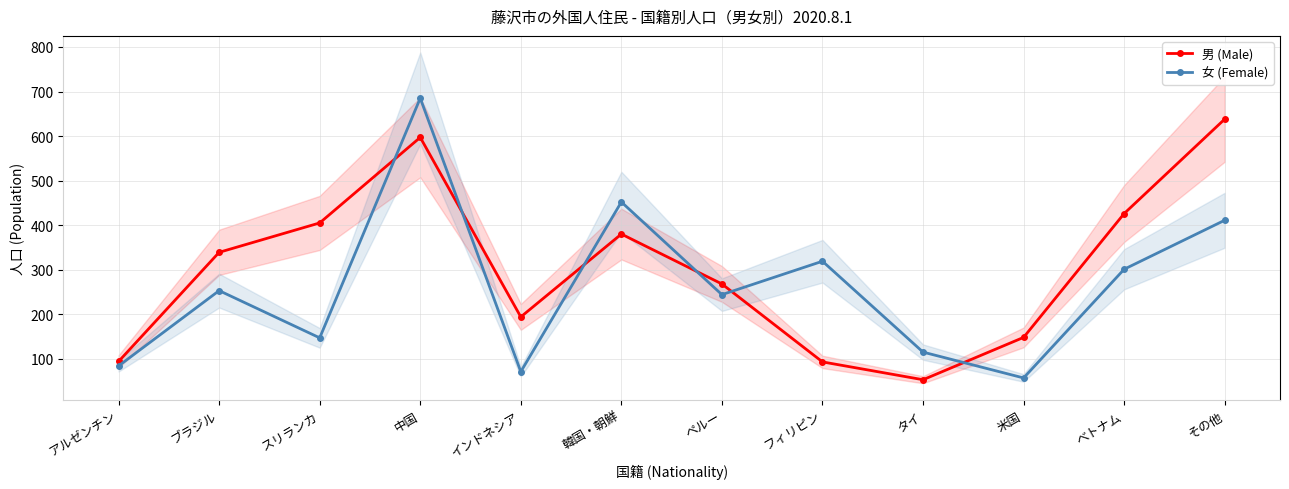

How many times do 男 (Male) and 女 (Female) cross each other?

6